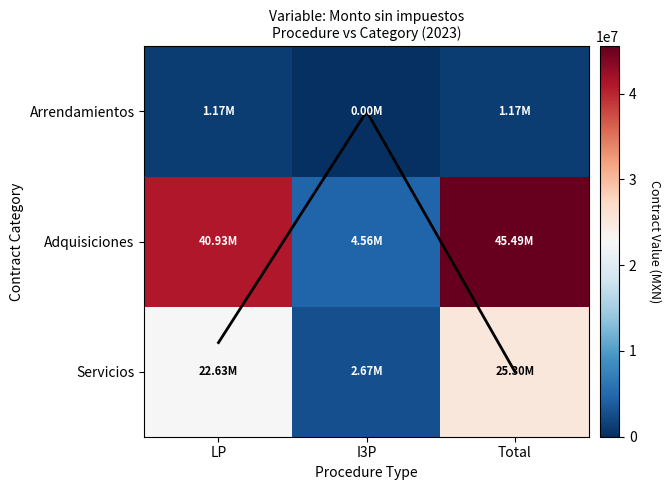

Where is Servicios nearest to the value 13986146?

LP